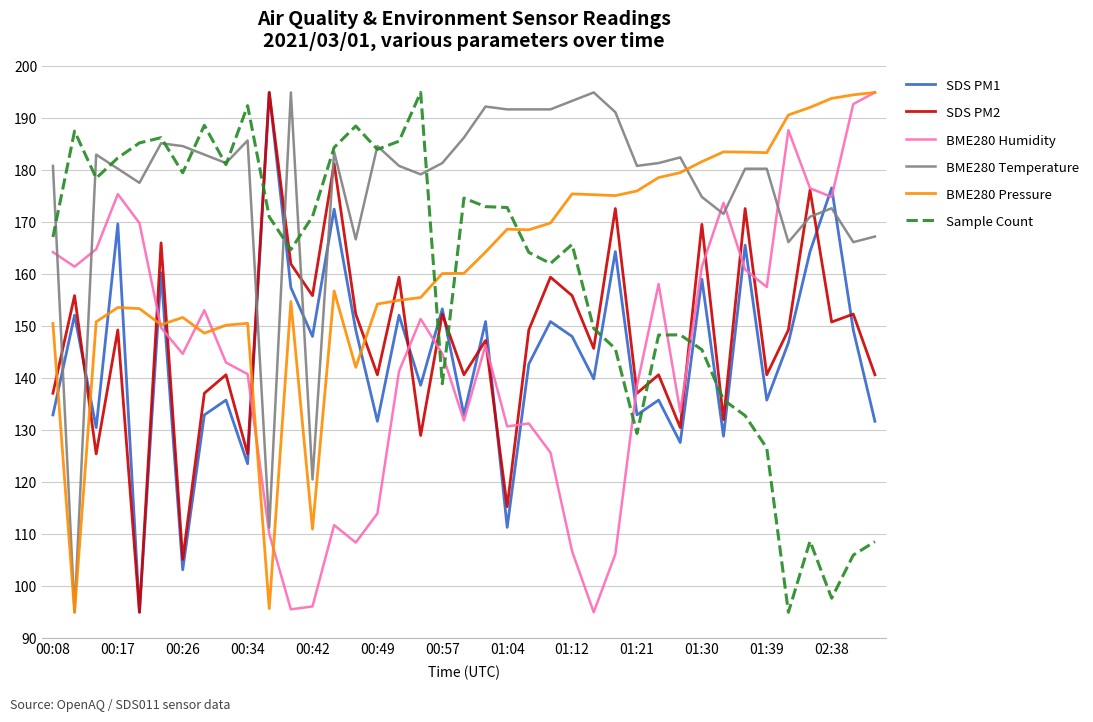

How many categories are shown in the chart?

39